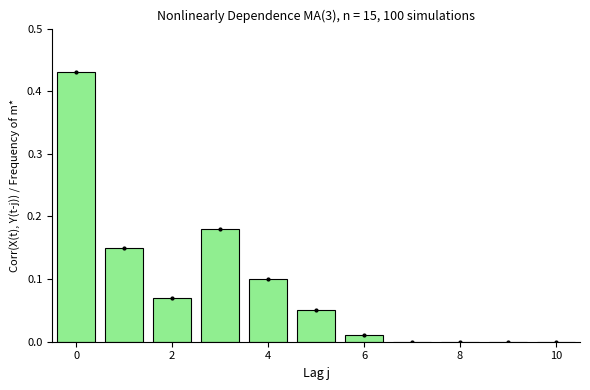

What is the average value?

0.1